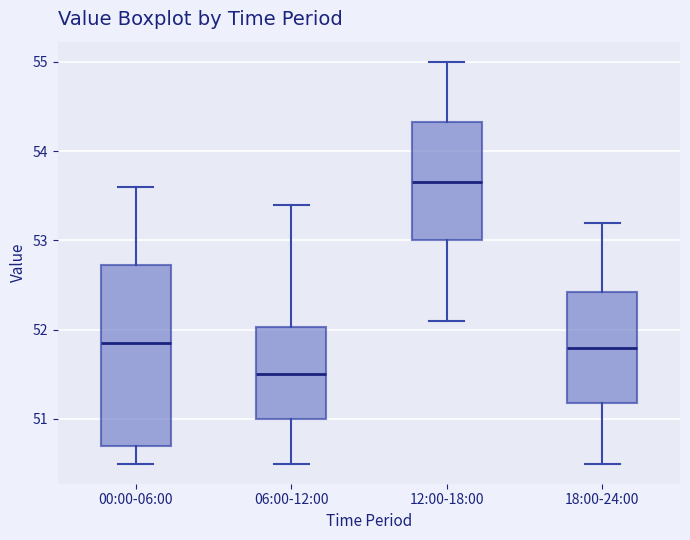

Which box has the lowest median line?

06:00-12:00